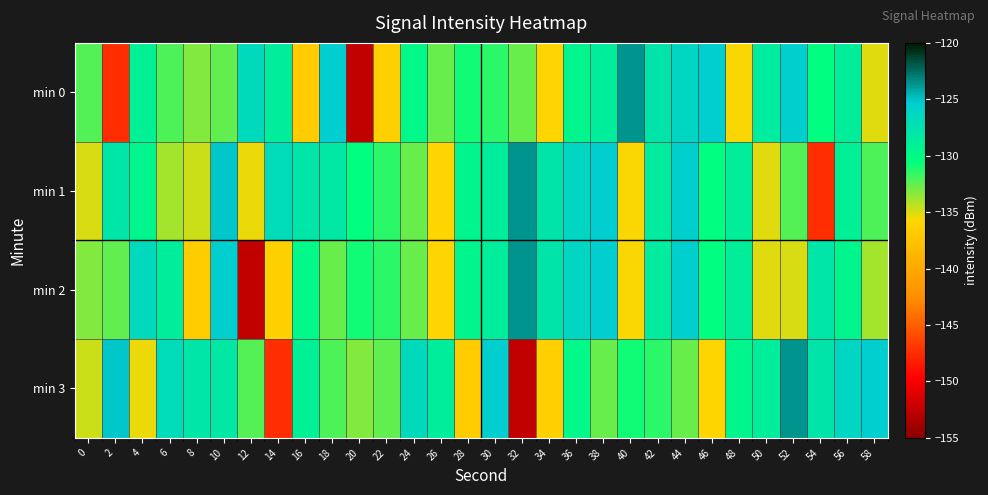

Between 4 and 12, which series saw the biggest shift?

min 2